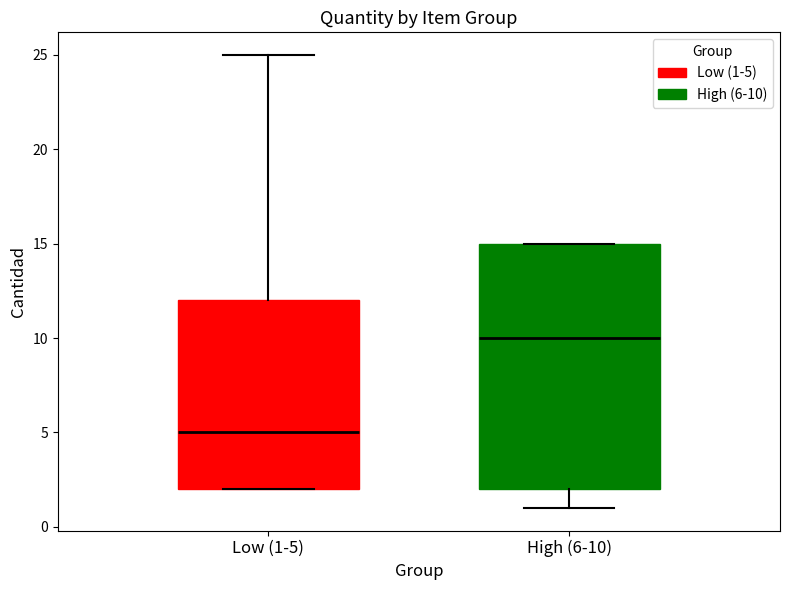

Which box's median line is the lowest?

Low (1-5)